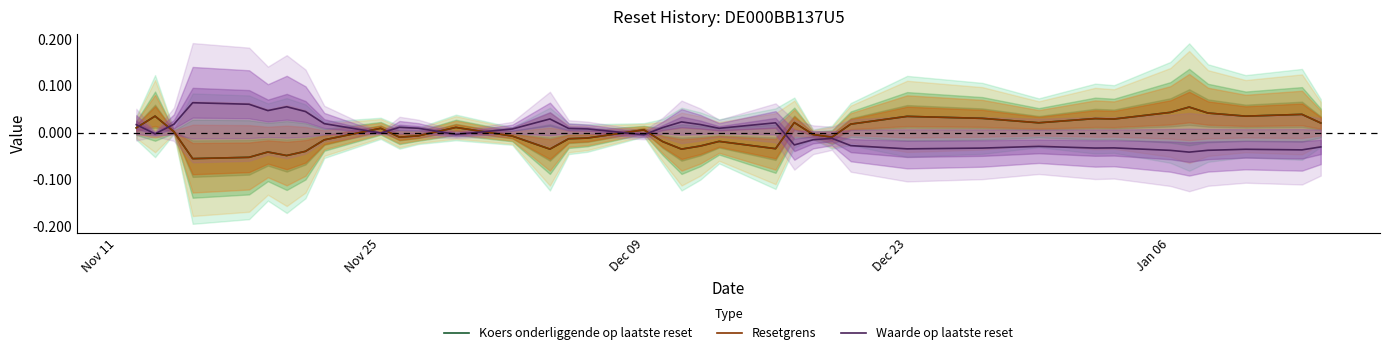

True or false: Resetgrens has a value of -0.0 at 19.

False